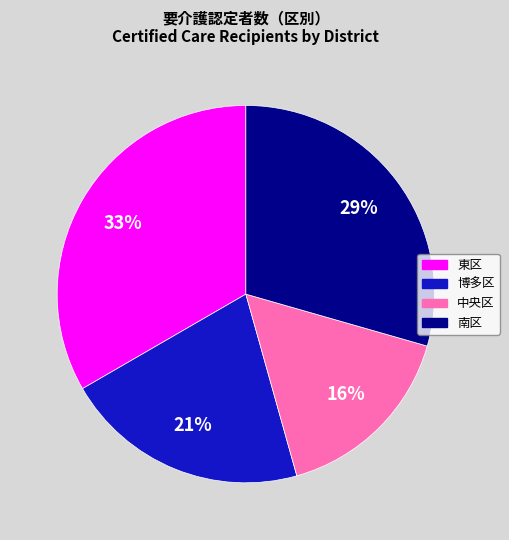

What is the ratio of the value at 中央区 to the value at 東区?

0.5